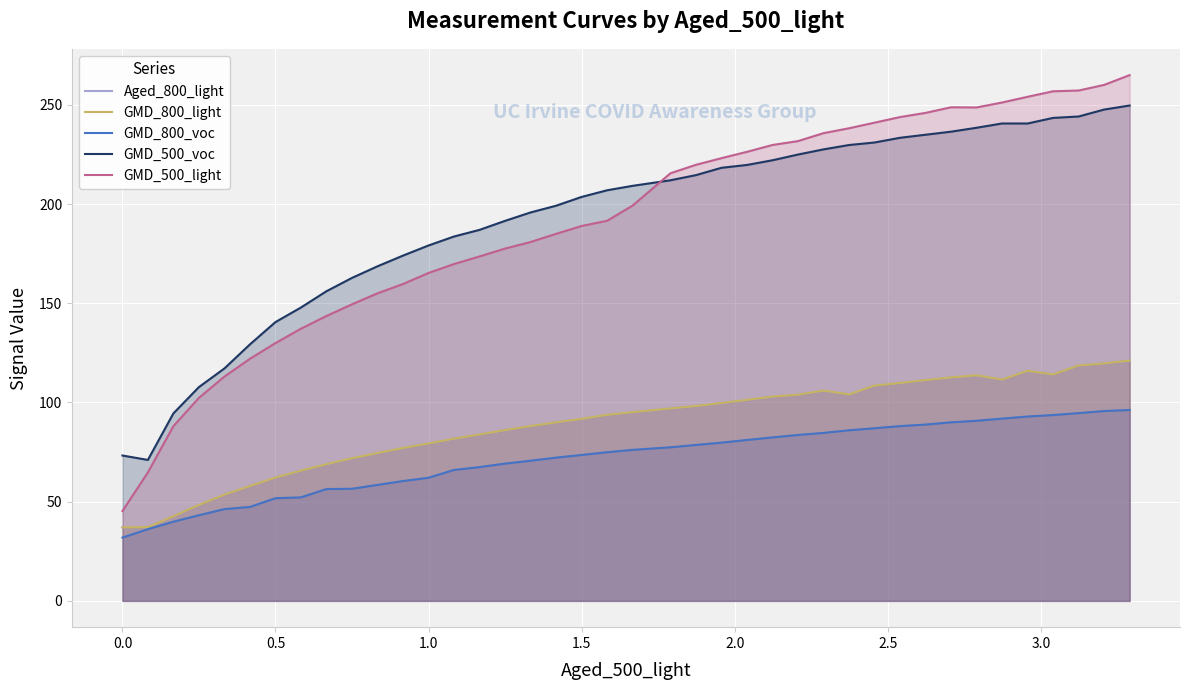

Is the value of Aged_800_light at 3.0 greater than the value of GMD_800_light at 11?

No